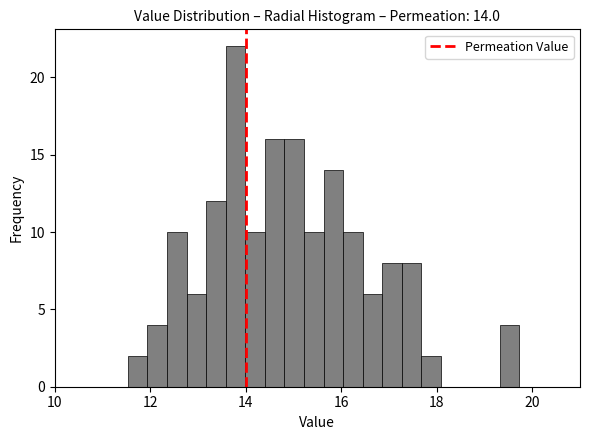

Read against the x-axis, roughly where is the centre of the tallest bar?

13.8